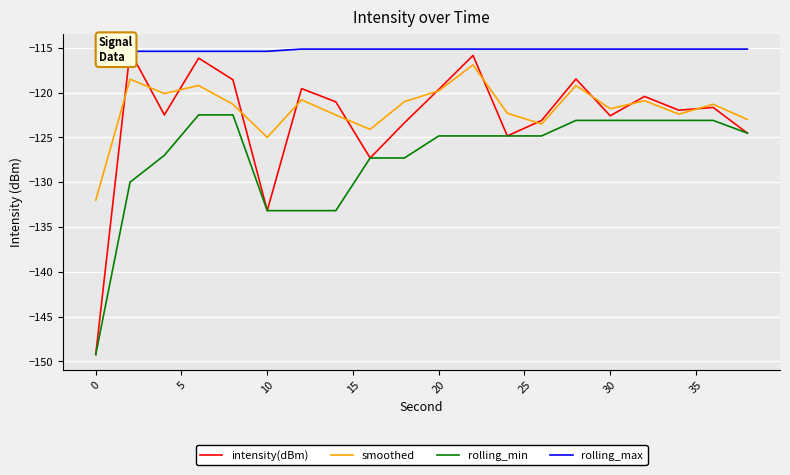

True or false: rolling_min and smoothed cross at least once.

False